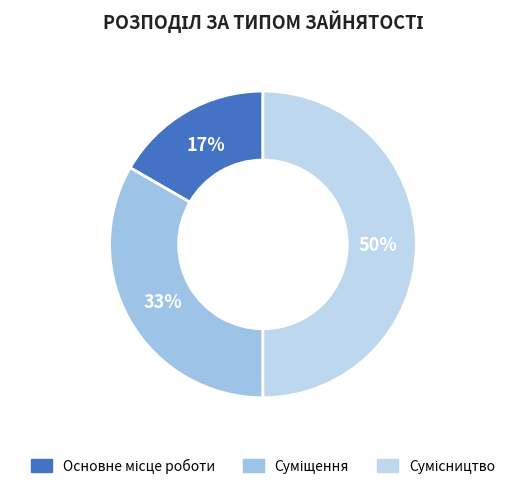

To the nearest percent, what is the difference between the largest and smallest slice percentages?

33%